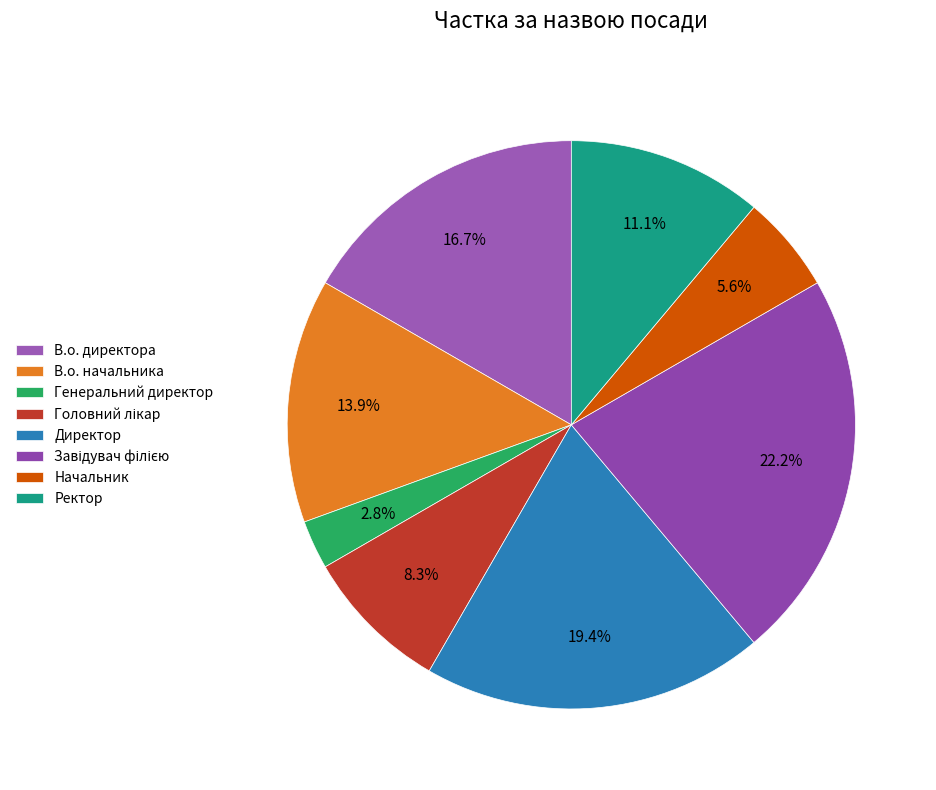

Rank the categories by value from lowest to highest.

Генеральний директор, Начальник, Головний лікар, Ректор, В.о. начальника, В.о. директора, Директор, Завідувач філією